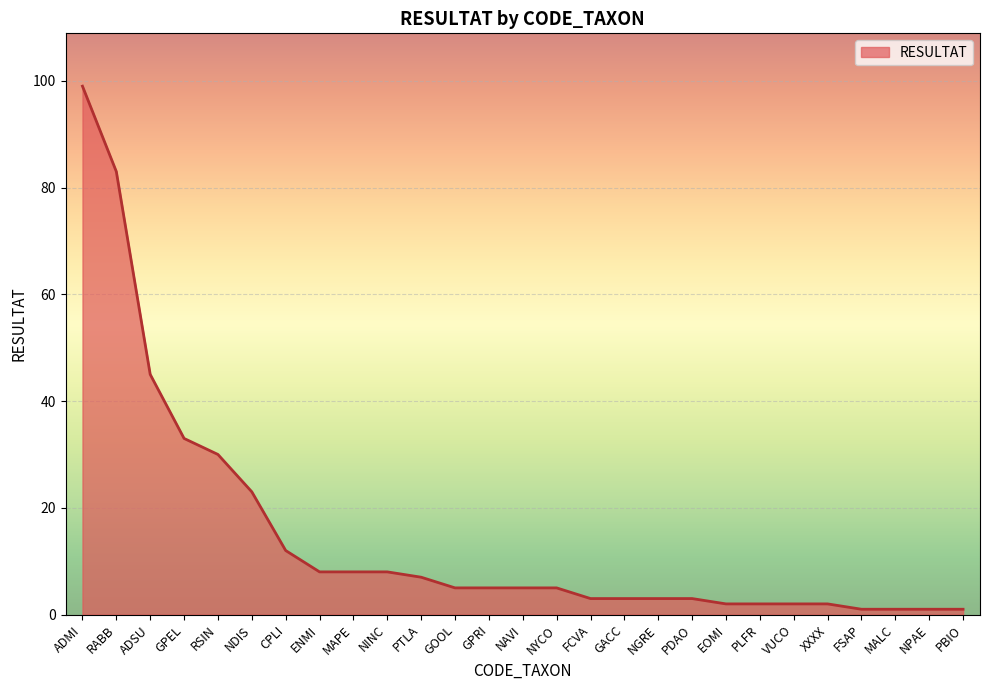

What is the greatest value displayed?

99